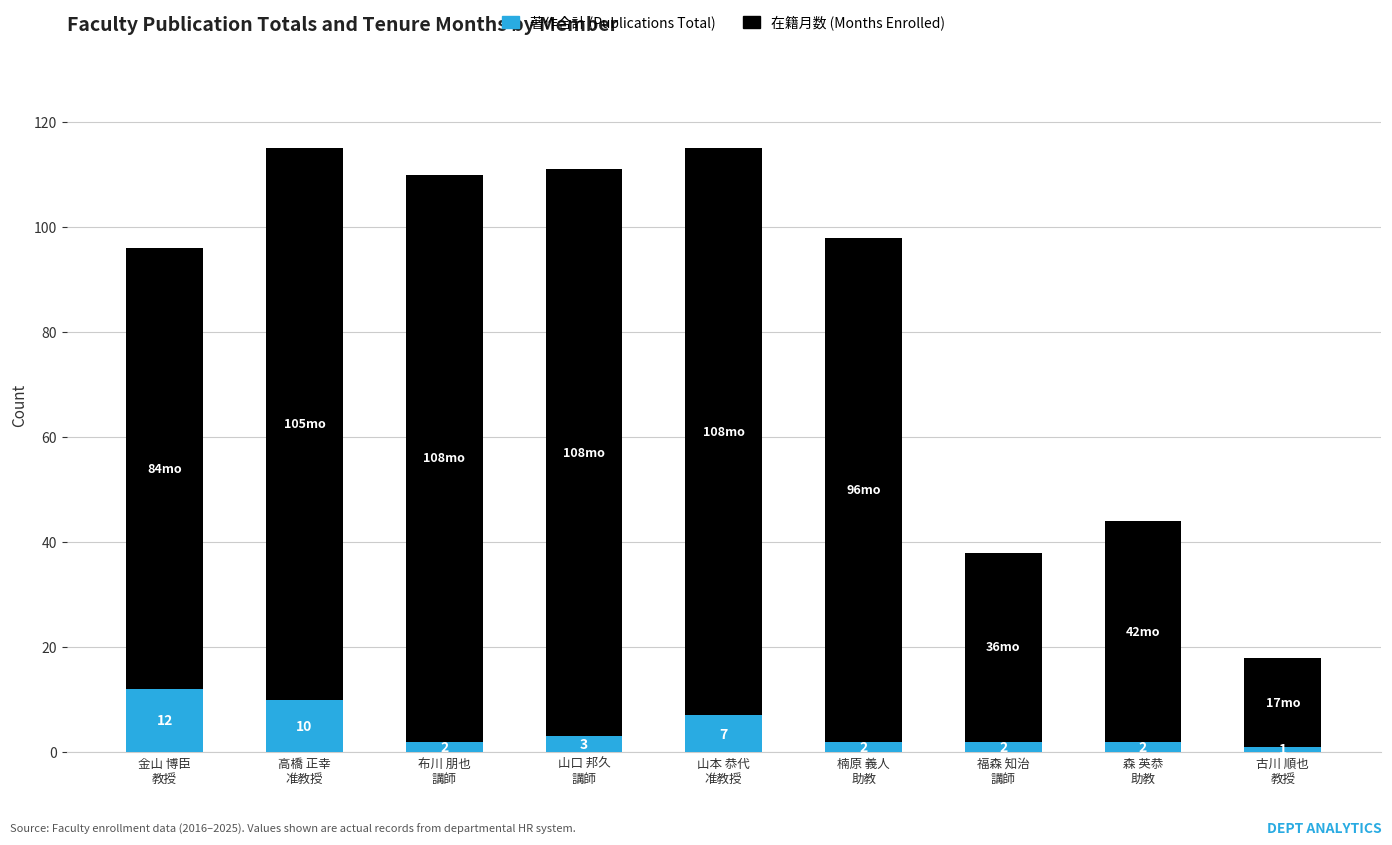

What is the total value across all series at 金山 博臣
教授?

96